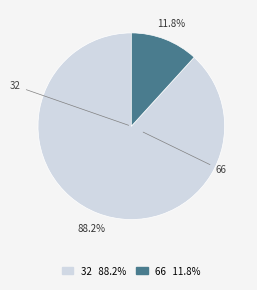

To the nearest percent, what is the difference between the 66 and 32 slice percentages?

76%